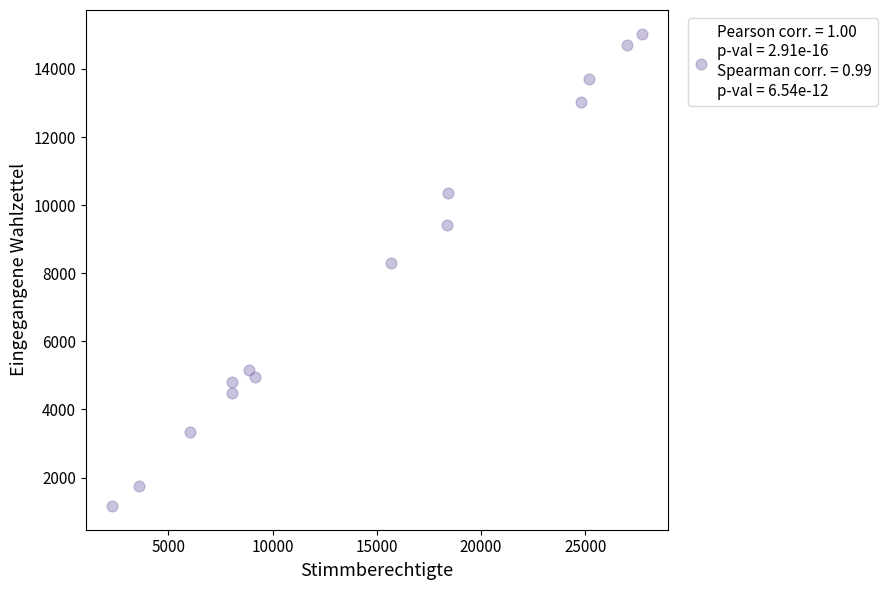

What is the range of X values (max minus min)?

25410